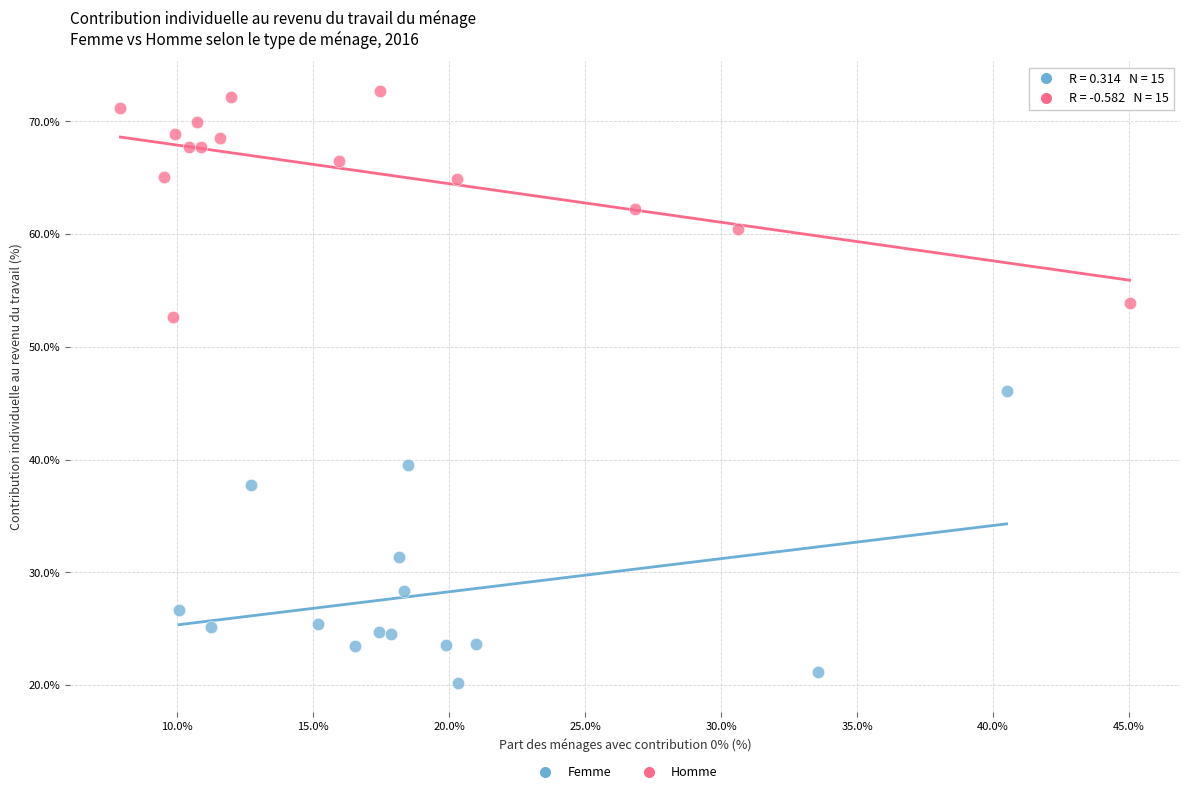

Which series has the largest Y range (max minus min)?

Femme